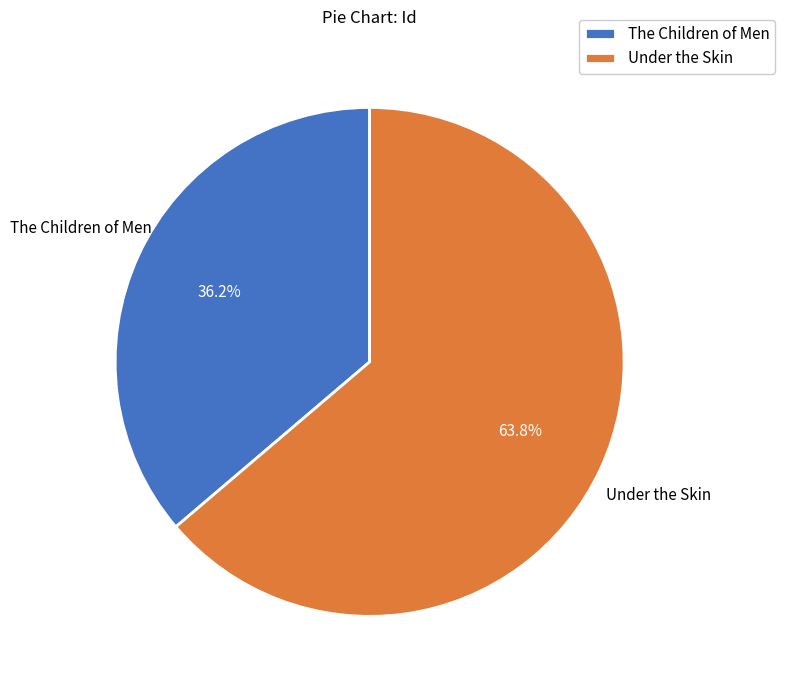

Is it true that The Children of Men is 46% of the pie?

False